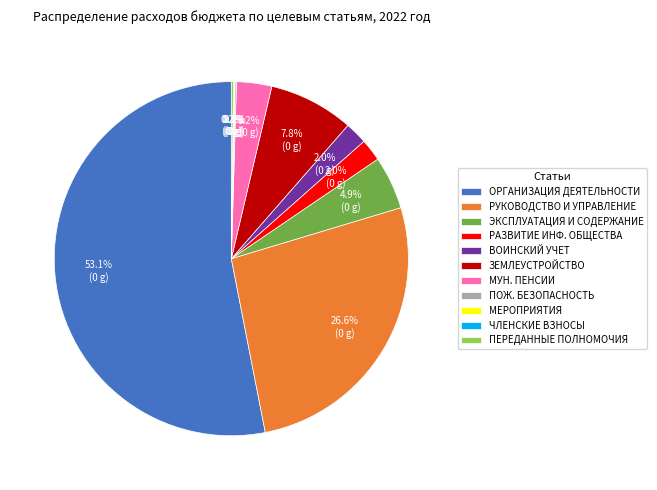

Which category has the biggest portion of the pie?

ОРГАНИЗАЦИЯ ДЕЯТЕЛЬНОСТИ